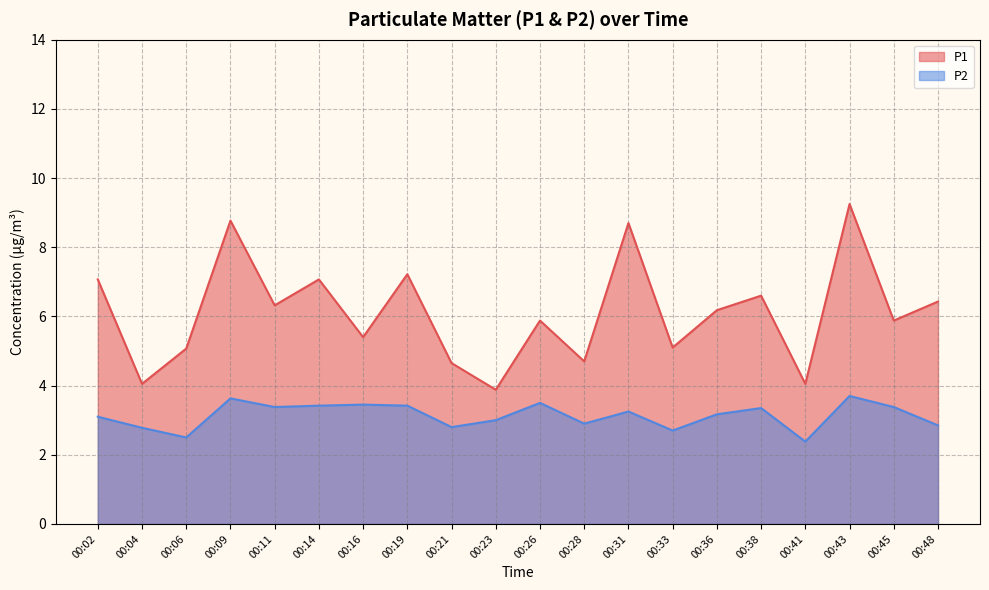

What is the difference between the maximum and minimum values in the P1 series?

5.4